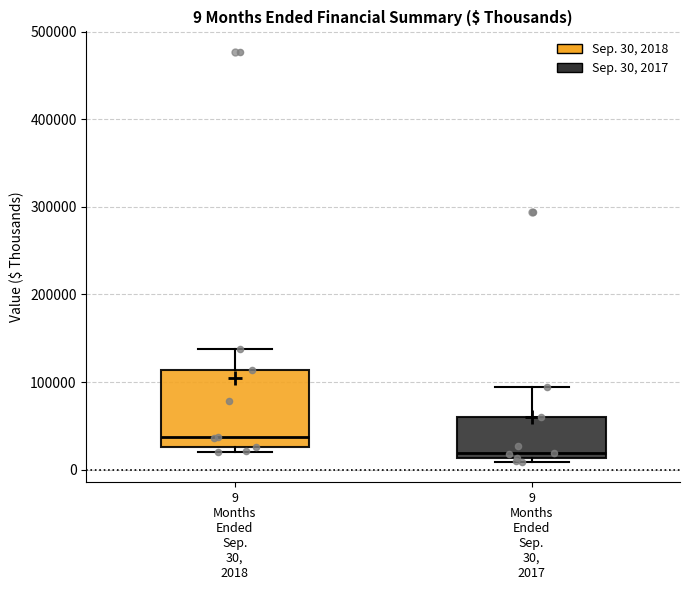

Comparing the boxes themselves (not the whiskers), which one is the tallest?

9 Months Ended Sep. 30, 2018